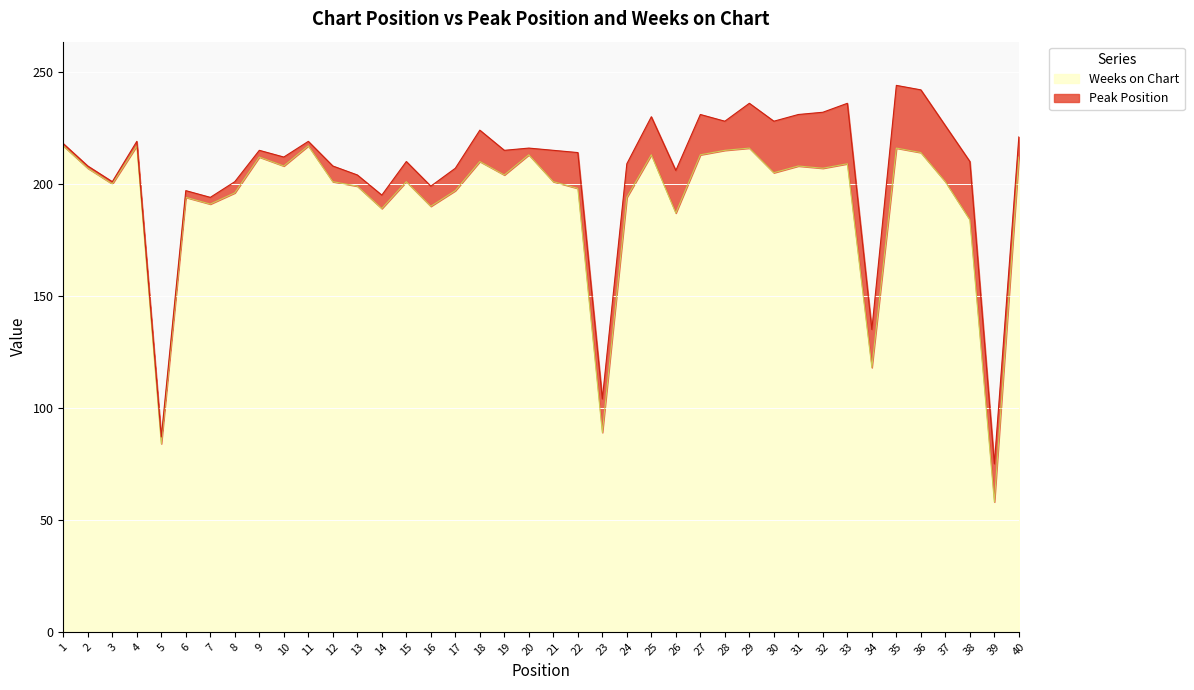

Reading left to right, extract all data points from this chart.

217	207	200	217	84	194	191	196	212	208	217	201	199	189	201	190	197	210	204	213	201	198	89	194	213	187	213	215	216	205	208	207	209	118	216	214	201	184	58	212